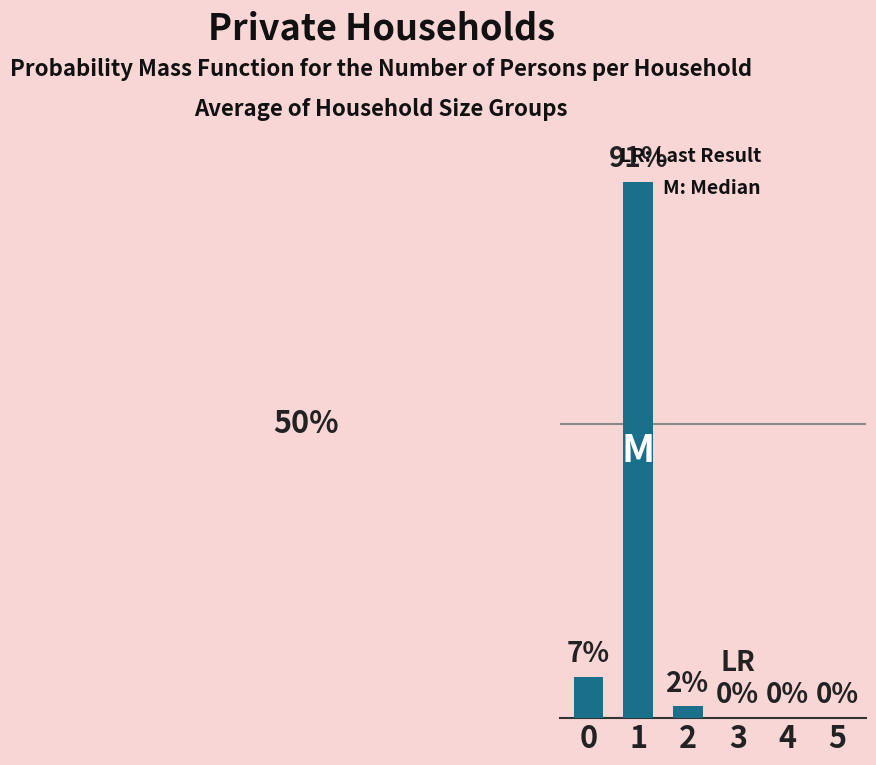

How many values exceed 2?

2